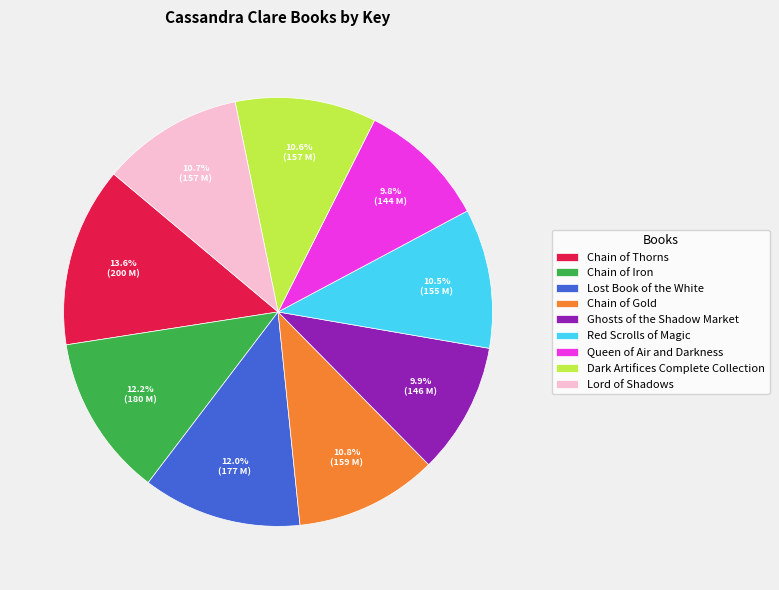

How many slices are in this pie chart?

9